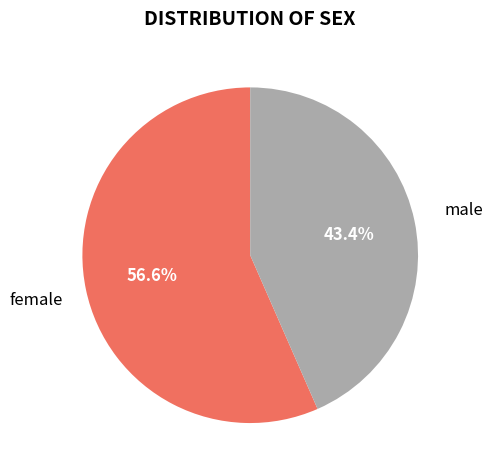

Is there any slice that represents more than half of the pie?

Yes